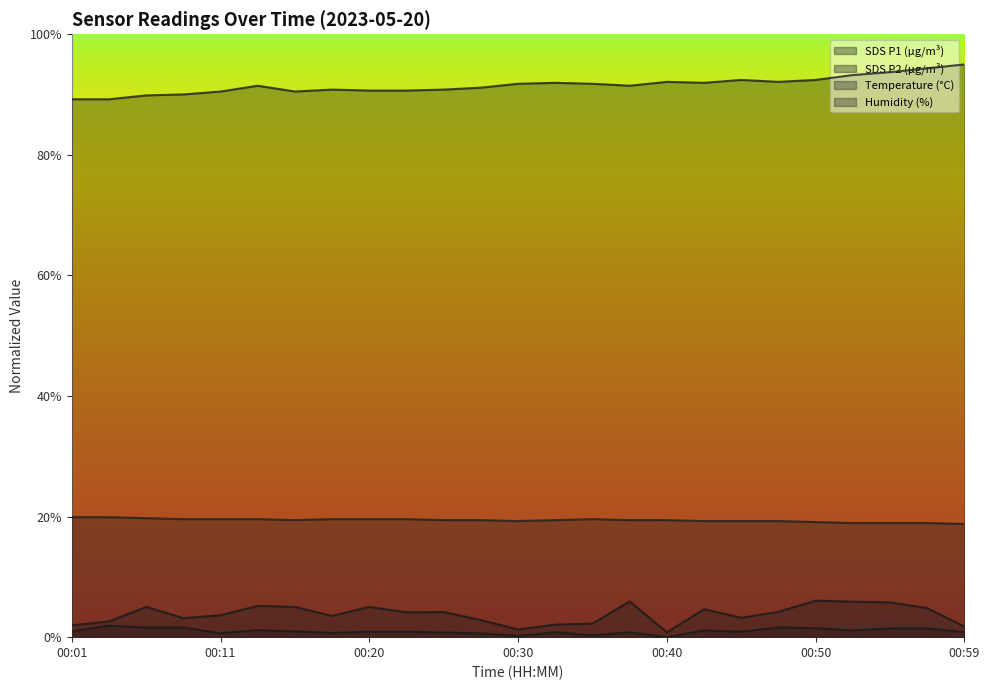

At how many categories does at least one series exceed 55?

25